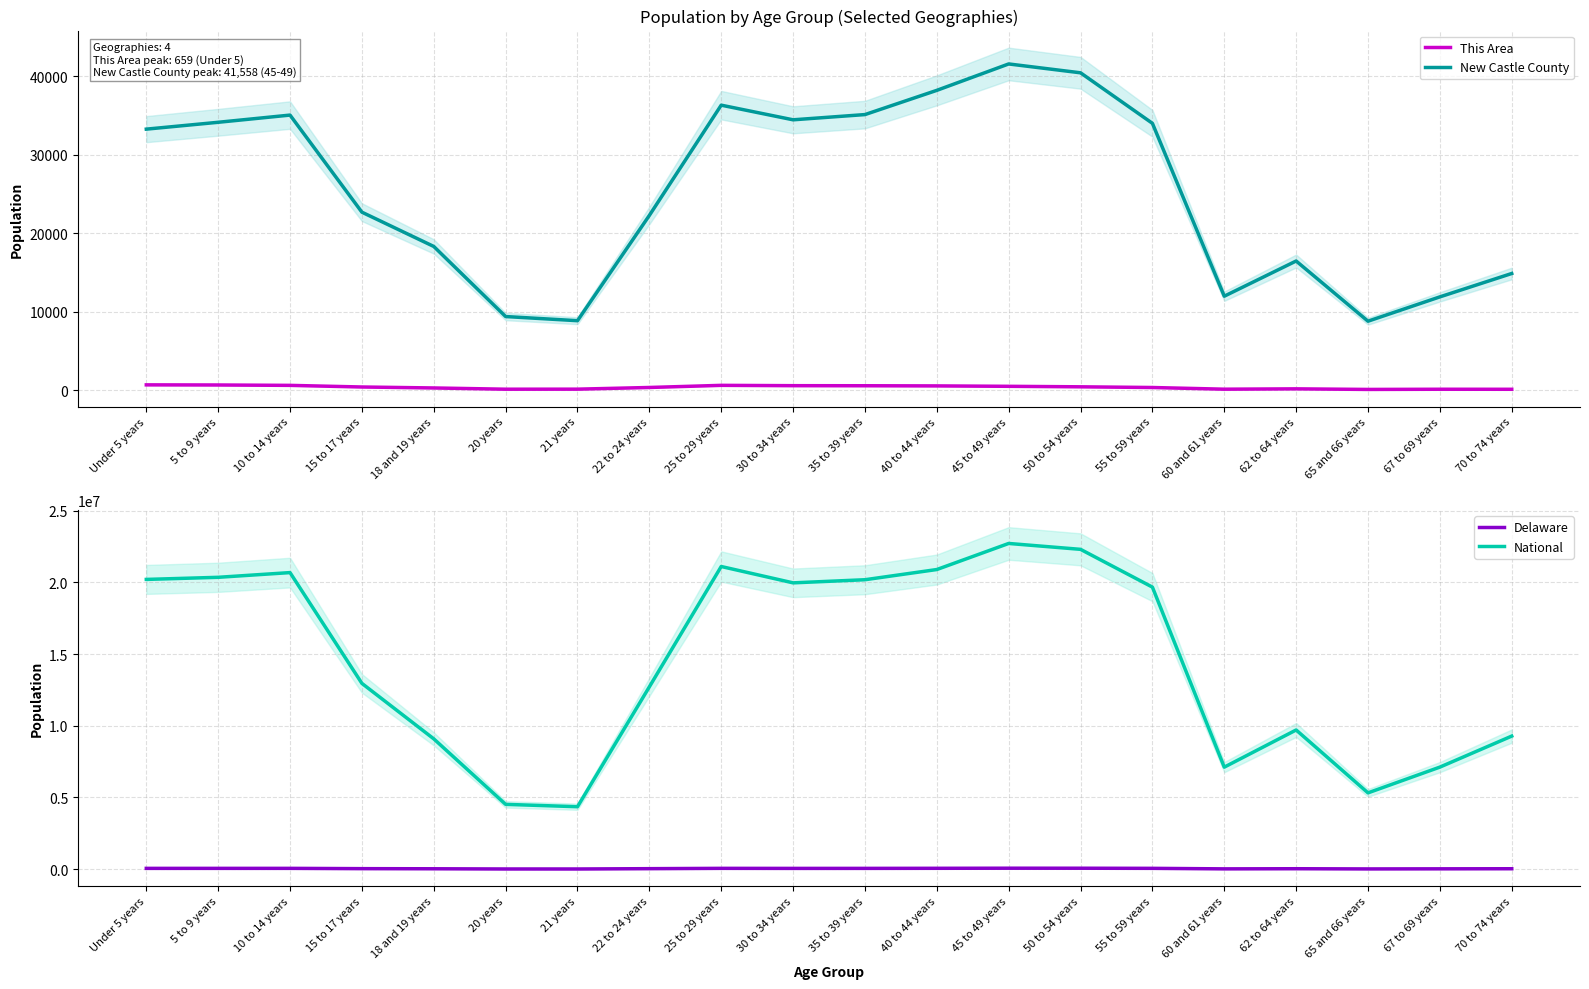

Is the value of National at 18 and 19 years greater than the value of Delaware at 35 to 39 years?

Yes